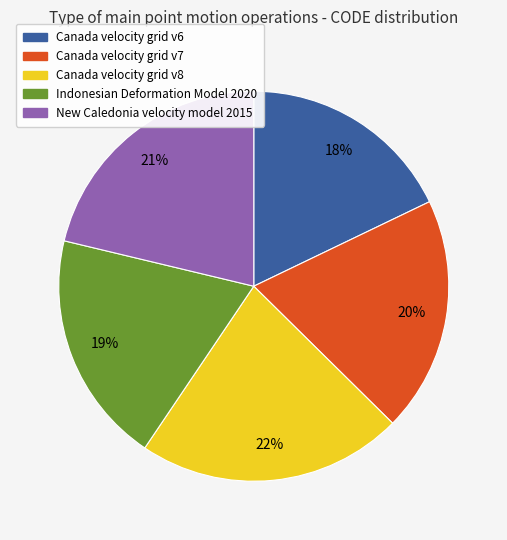

What is the largest slice in the pie chart?

Canada velocity grid v8